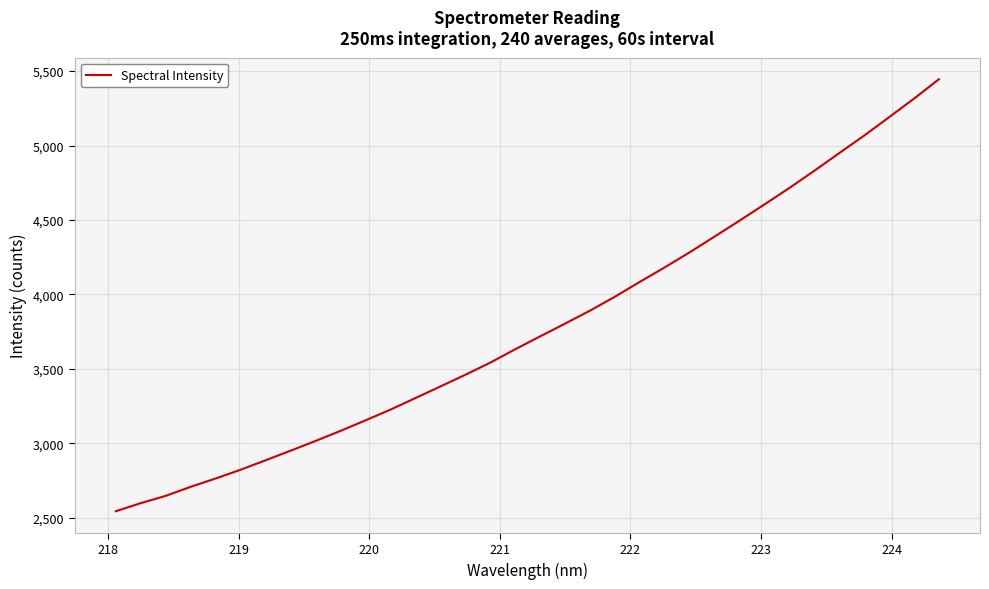

What is the difference between the maximum and minimum values?

2901.4